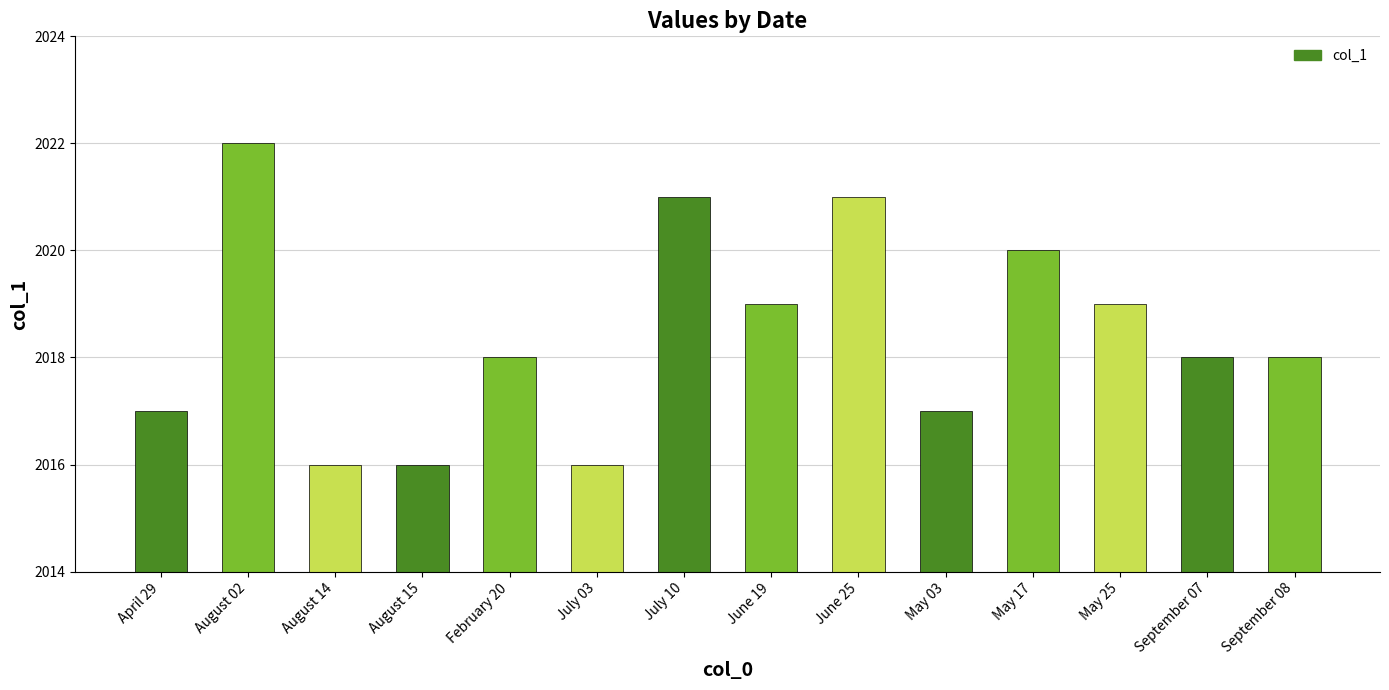

What is the difference between the maximum and minimum values?

6